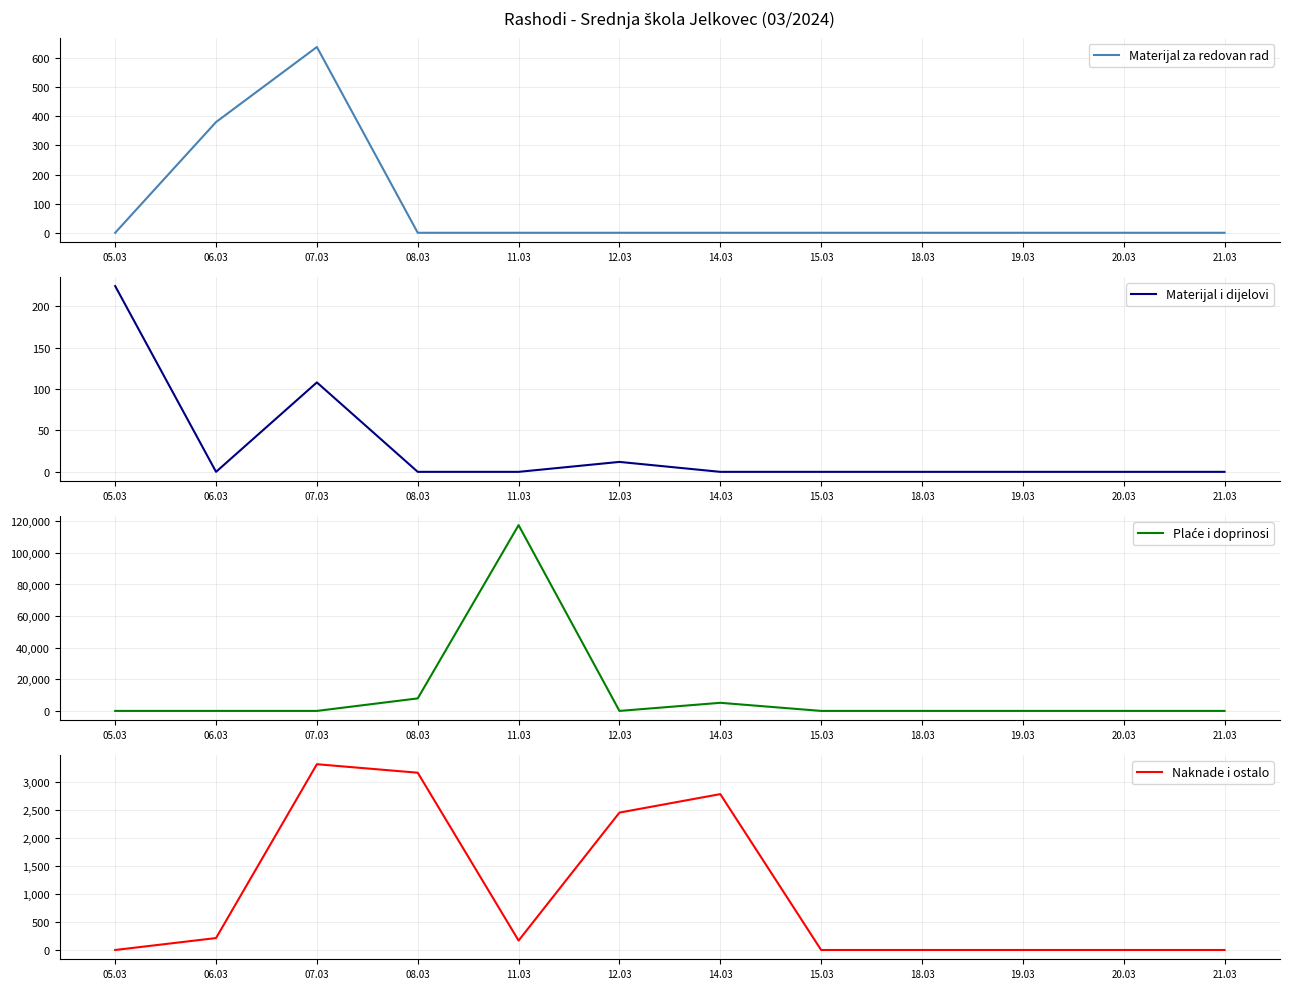

Where is Naknade i ostalo nearest to the value 1657?

12.03